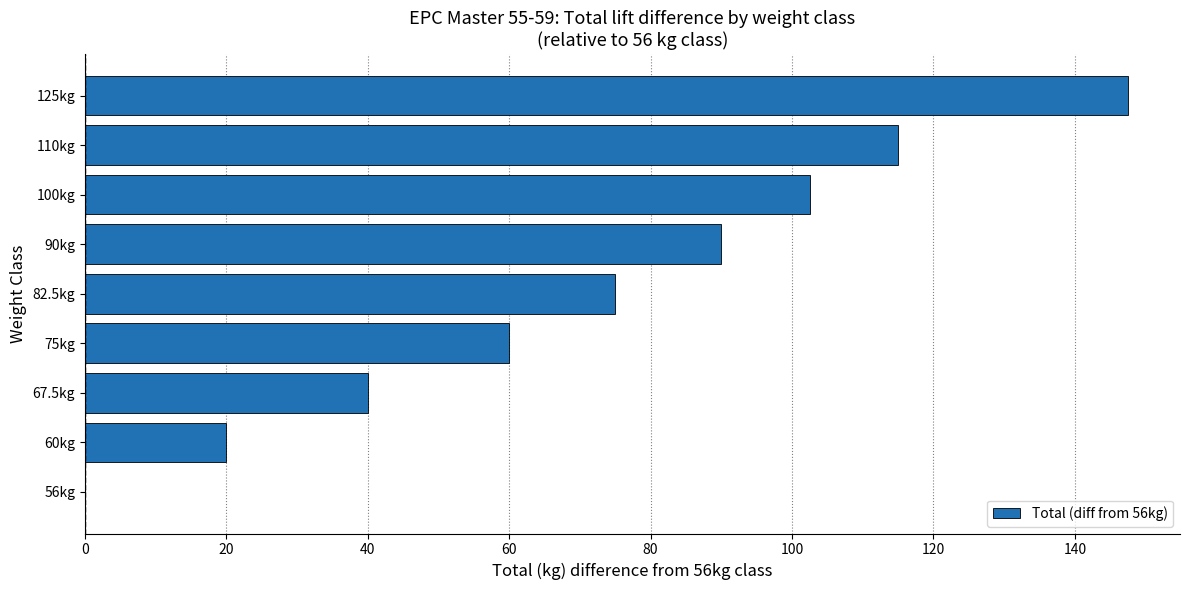

At which label is the value closest to 73?

82.5kg